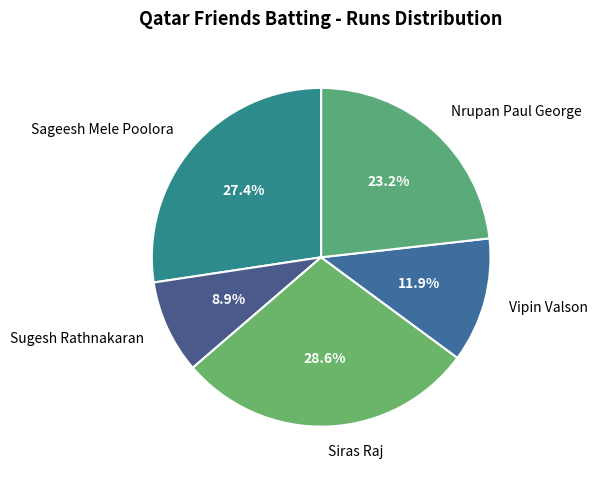

To the nearest percent, what portion does Vipin Valson represent?

12%